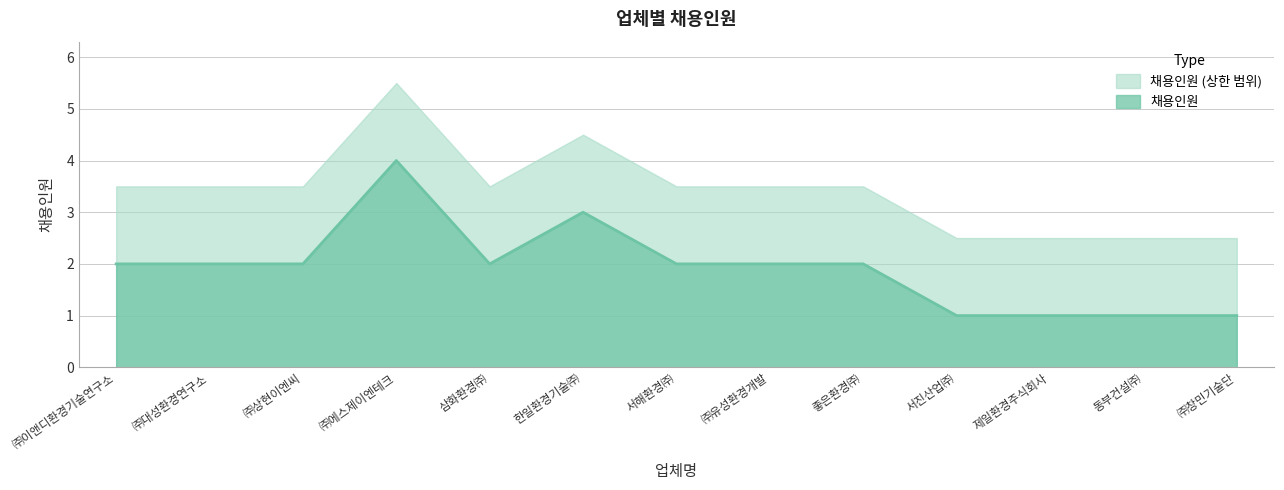

How many points are lower than both their immediate neighbors (excluding endpoints)?

1